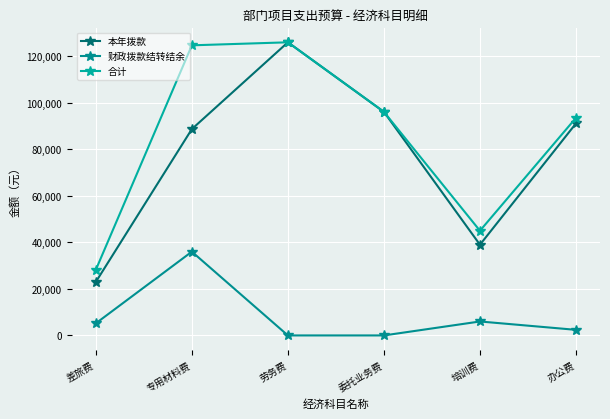

True or false: 合计 and 本年拨款 cross at least once.

False